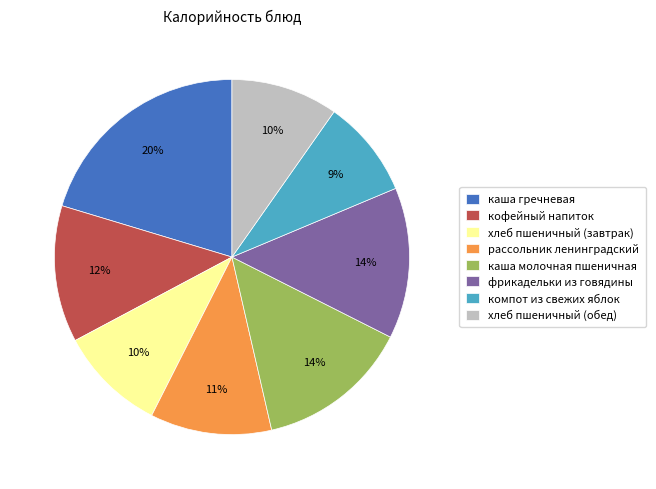

Approximately how many times larger is the value at кофейный напиток compared to каша молочная пшеничная?

0.9